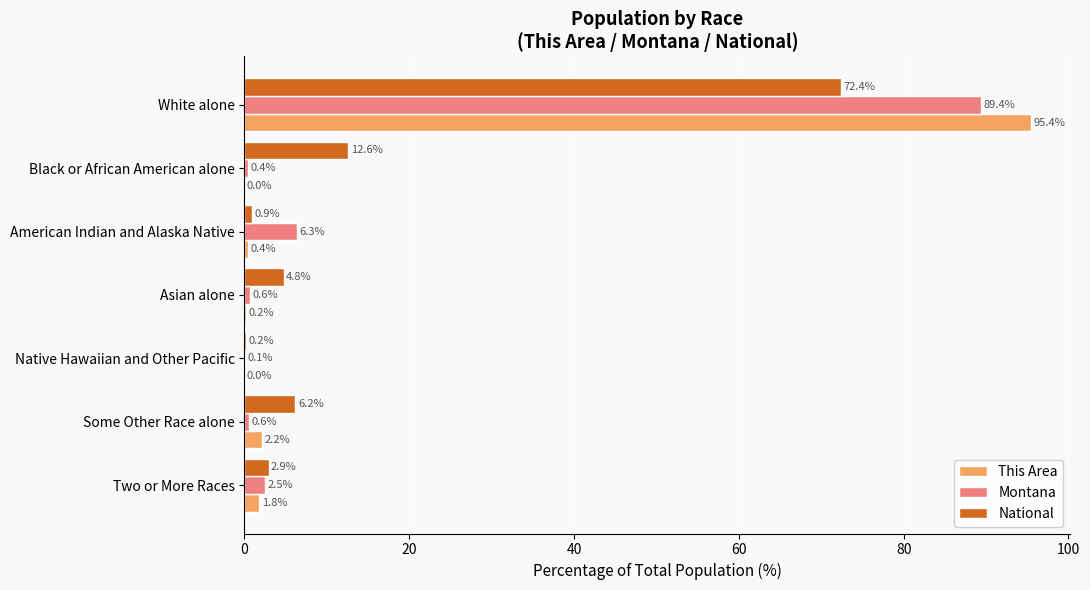

What is the sum of the Montana values at Native Hawaiian and Other Pacific and Some Other Race alone?

0.7